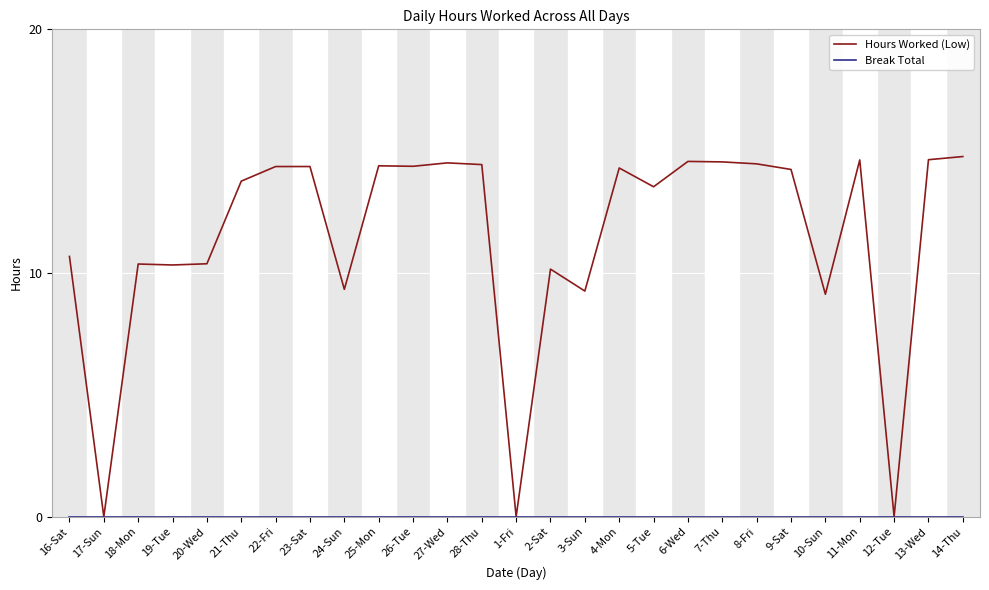

The Hours Worked (Low) series shows 2.9 at 26-Tue. True or false?

False